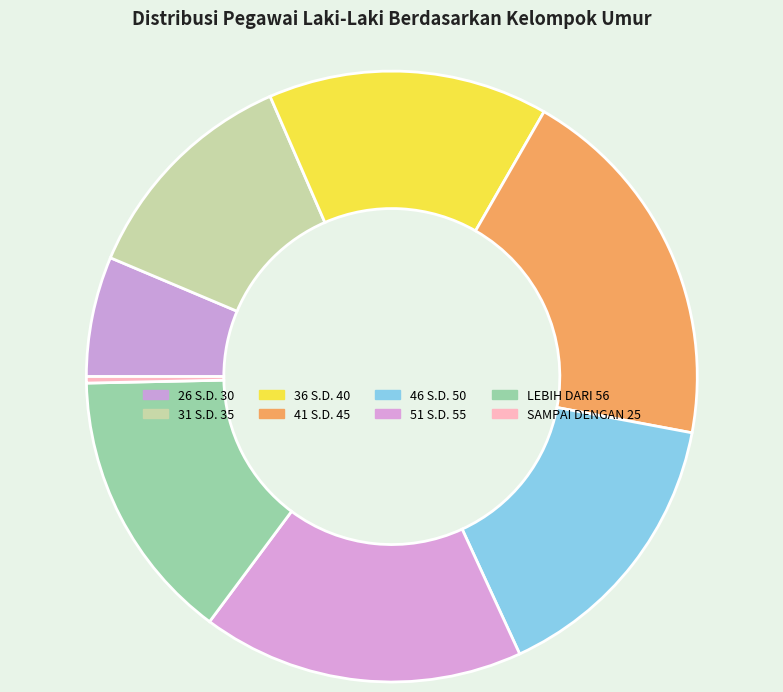

What percentage do 26 S.D. 30 and 46 S.D. 50 together represent?

21.5%